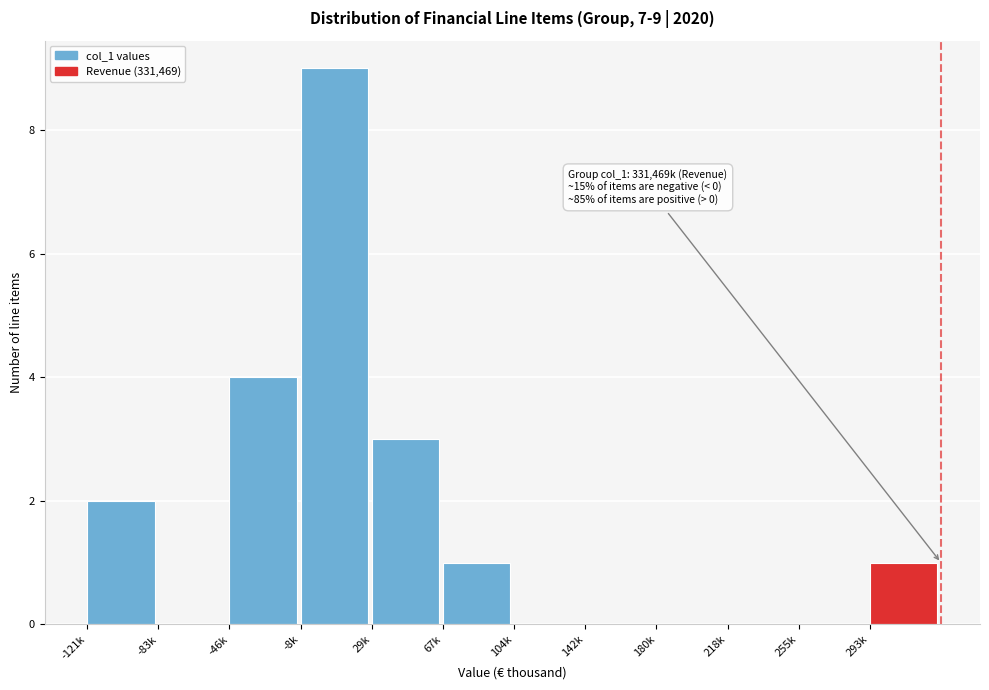

Reading left to right, list all the values displayed in this chart.

-121k=2	-83k=0	-46k=4	-8k=9	29k=3	67k=1	104k=0	142k=0	180k=0	218k=0	255k=0	293k=1